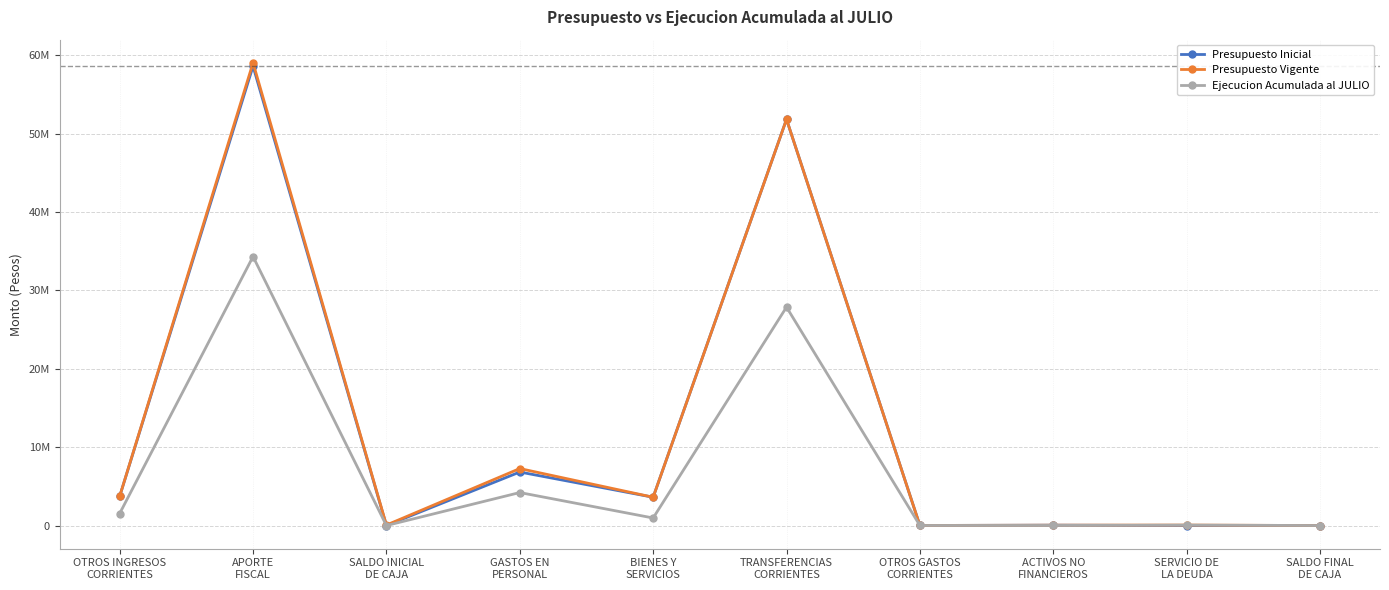

What are all the series names shown in the legend?

Presupuesto Inicial, Presupuesto Vigente, Ejecucion Acumulada al JULIO